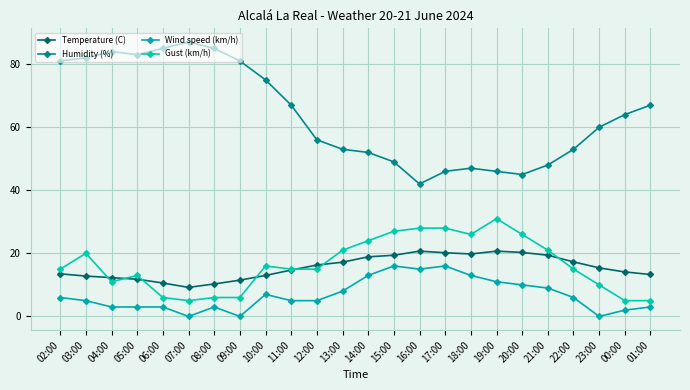

What is the highest value of the Humidity (%) series?

87.0